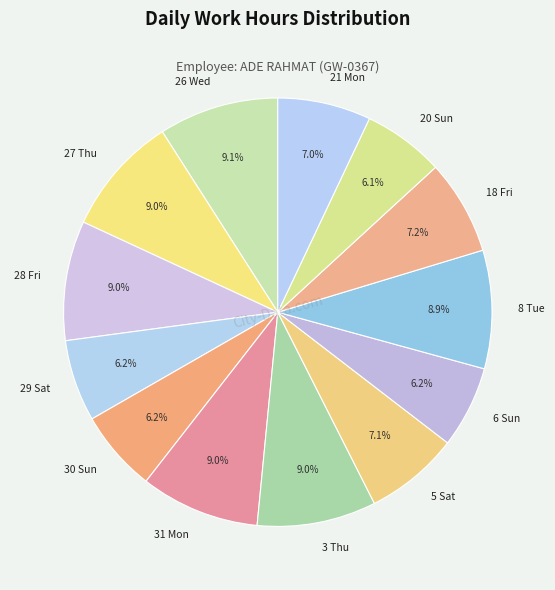

How many slices are in this pie chart?

13